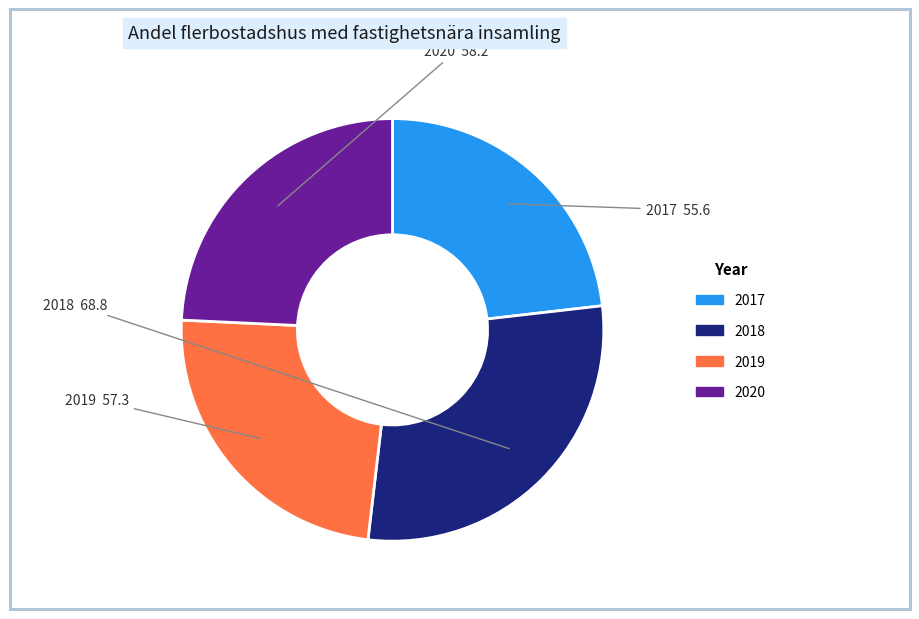

Does any single category account for the majority?

No